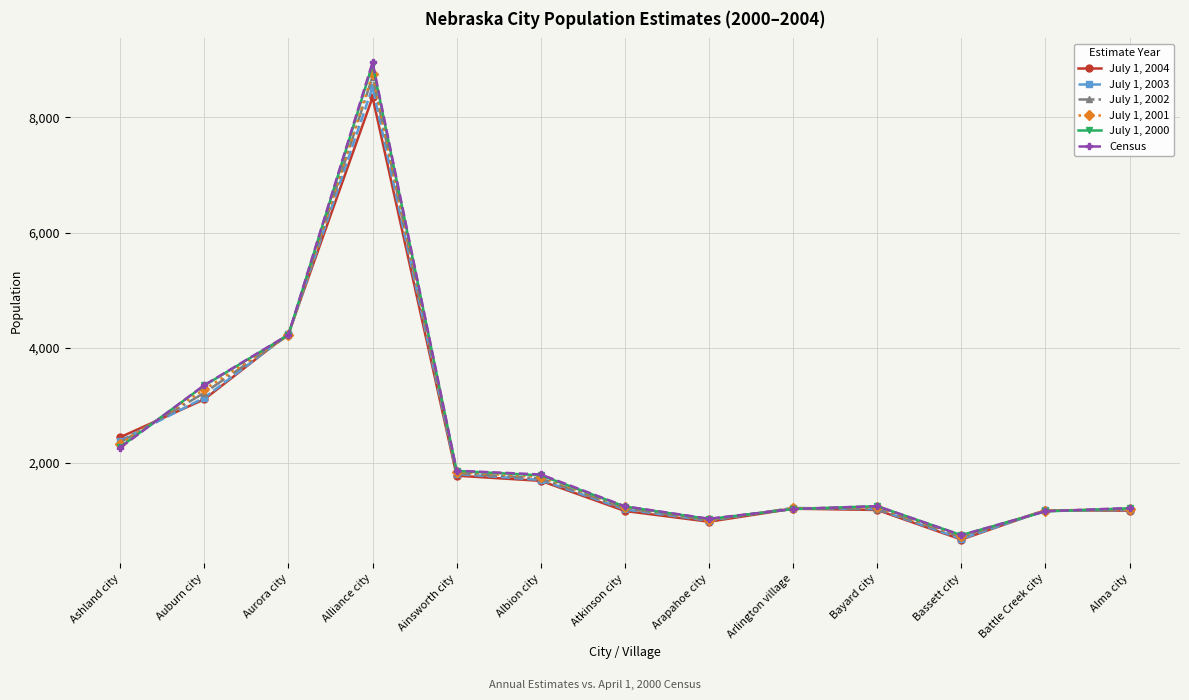

What is the sum of all July 1, 2004 values?

29133